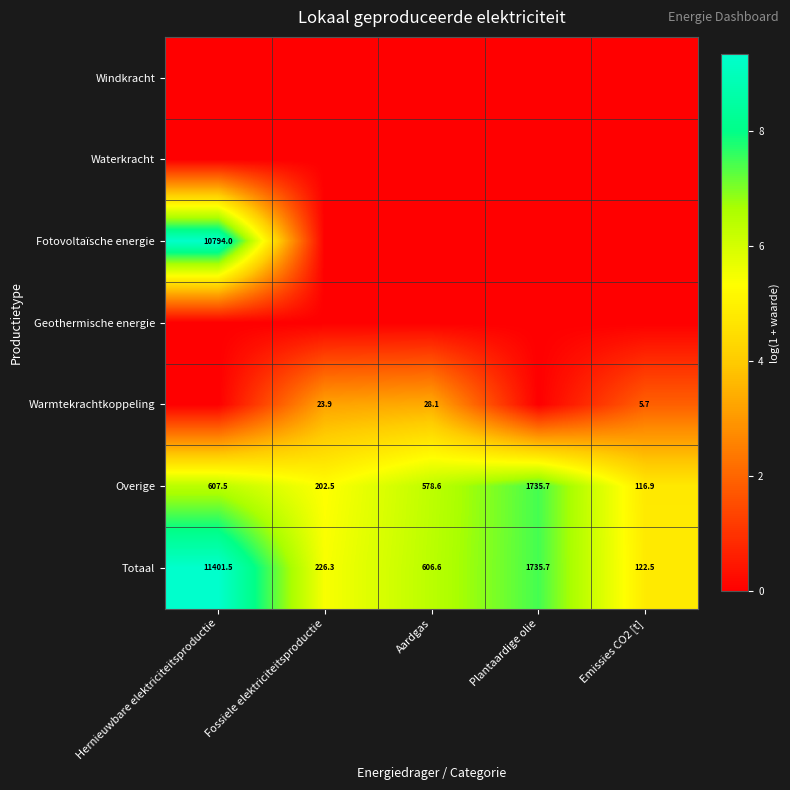

At how many categories does at least one series exceed 7?

2